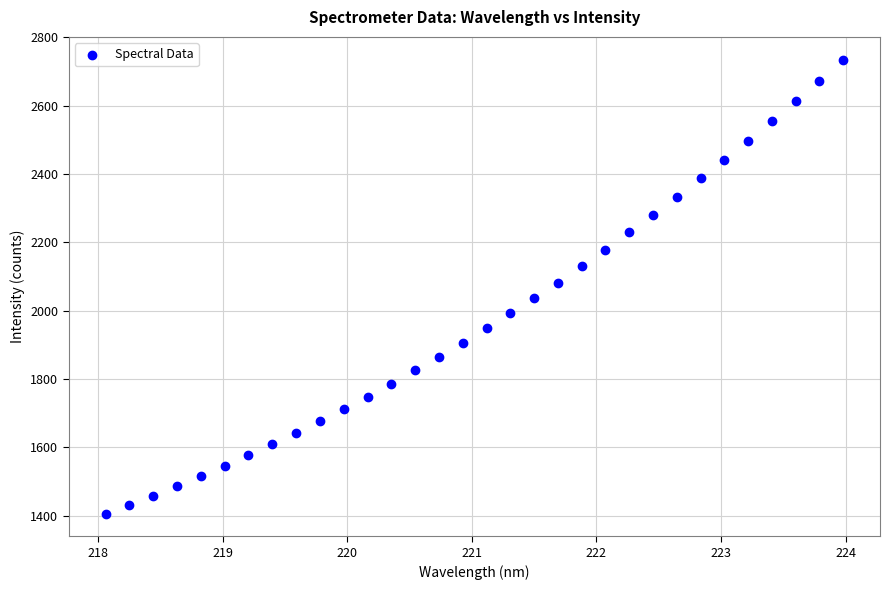

What is the range of Y values (max minus min)?

1327.9